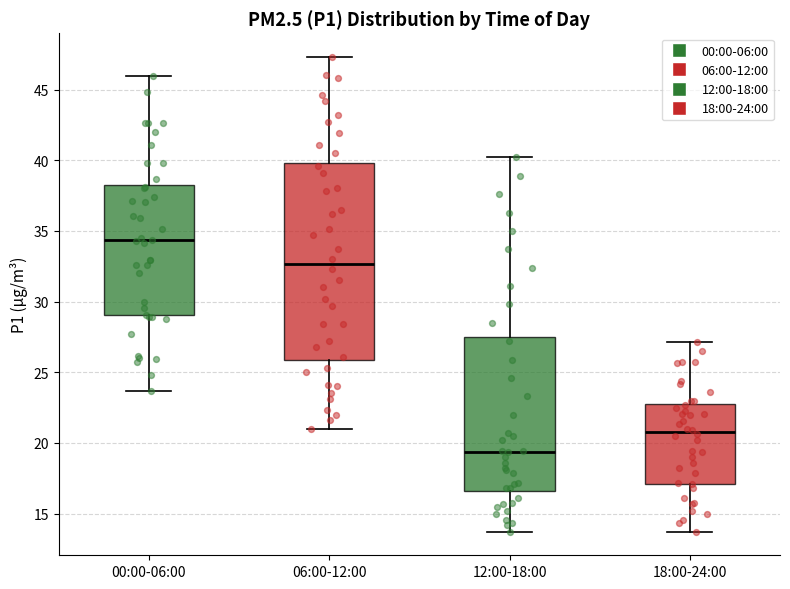

Where does the upper whisker of the box for 00:00-06:00 end on the y-axis? The values are not printed on the chart, so give them approximately, as read against the axis.

46.0